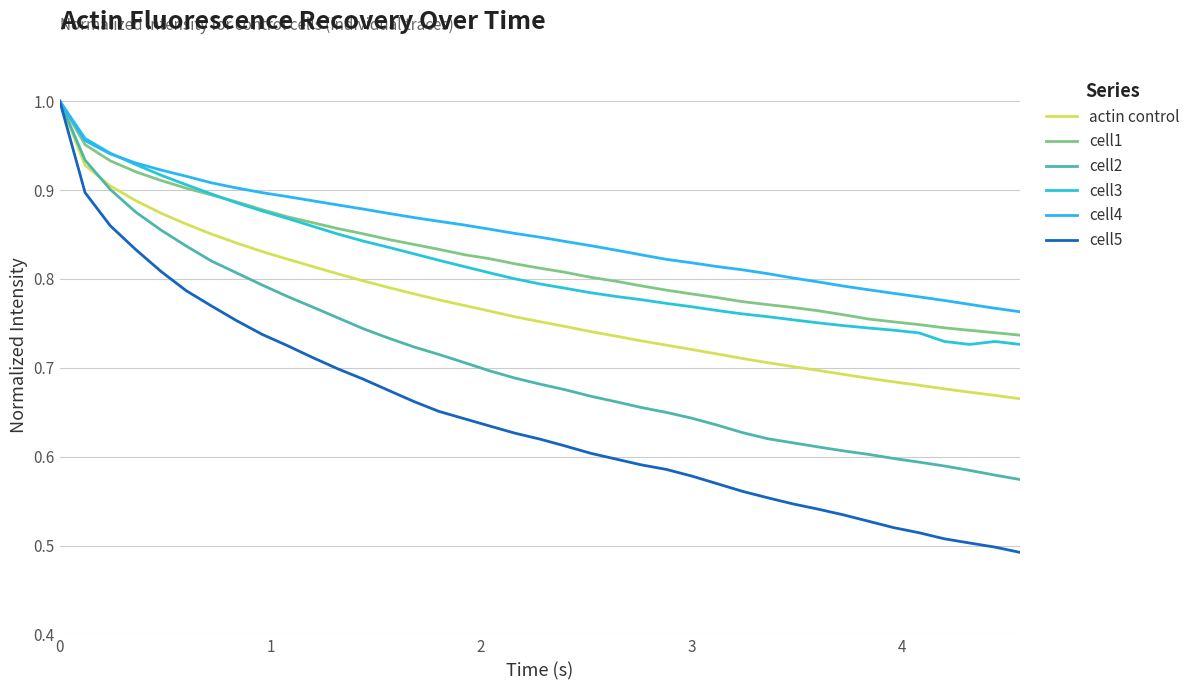

True or false: cell4 has more than 0 interior local peaks.

False